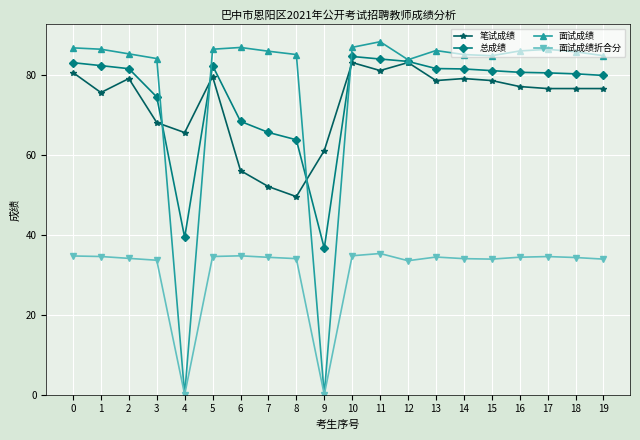

What are all the series names shown in the legend?

笔试成绩, 总成绩, 面试成绩, 面试成绩折合分